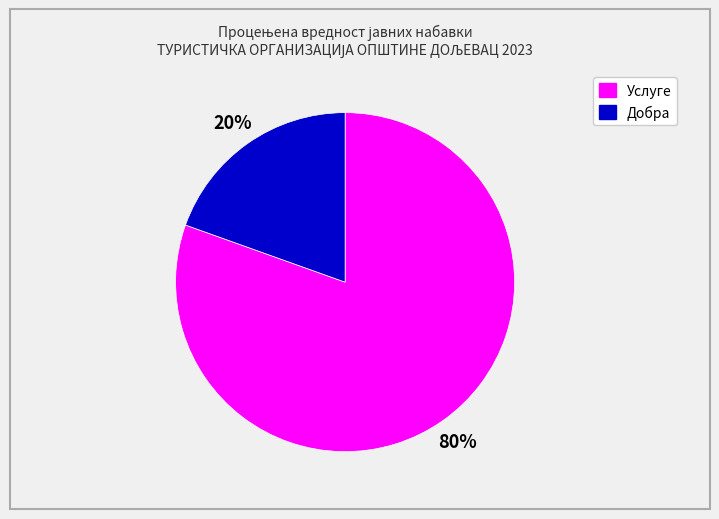

Does any single category account for the majority?

Yes